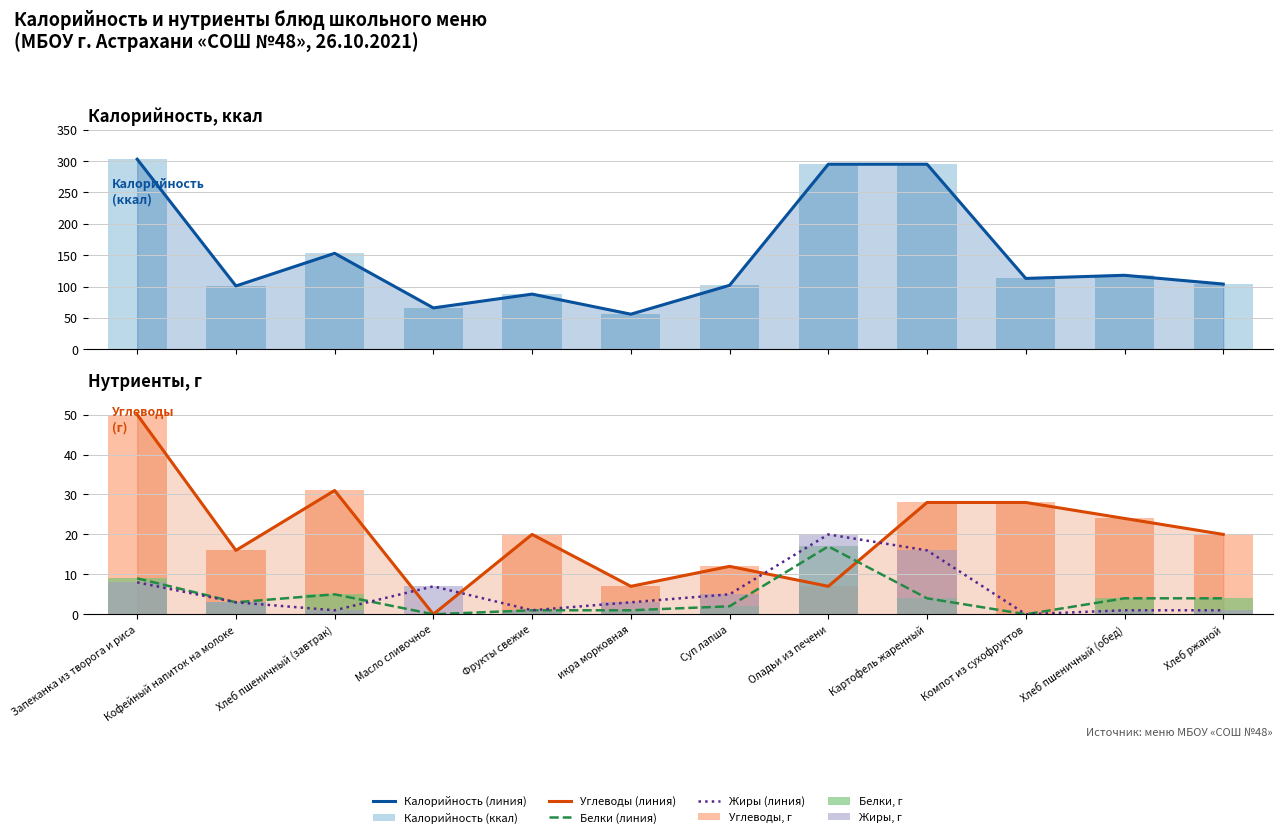

Rank the series at Хлеб пшеничный (завтрак) from highest to lowest value.

Калорийность, Углеводы, Белки, Жиры